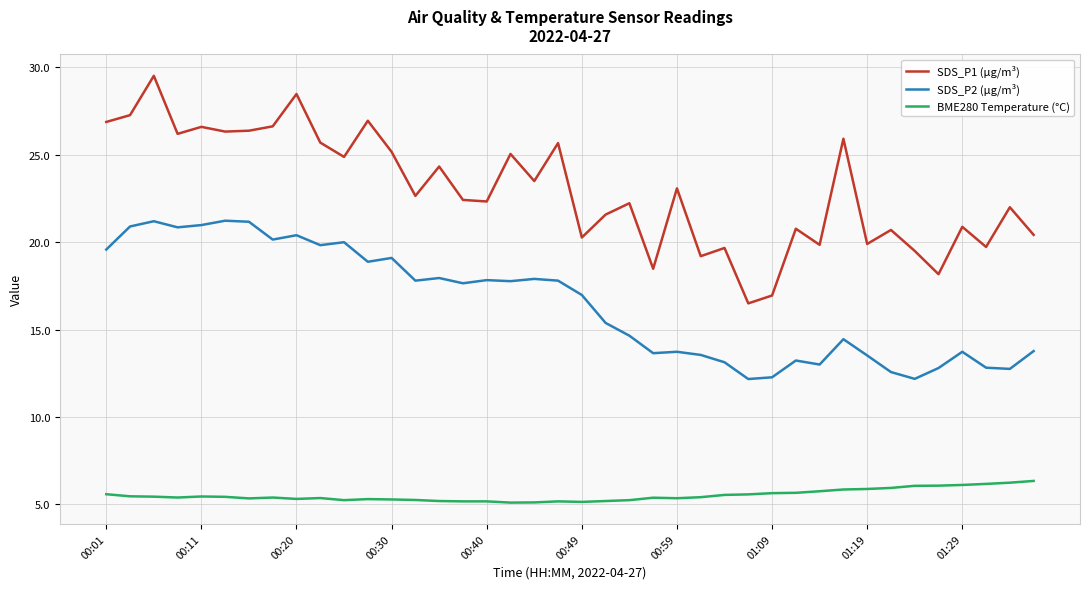

True or false: SDS_P2 (µg/m³) and SDS_P1 (µg/m³) cross at least once.

False